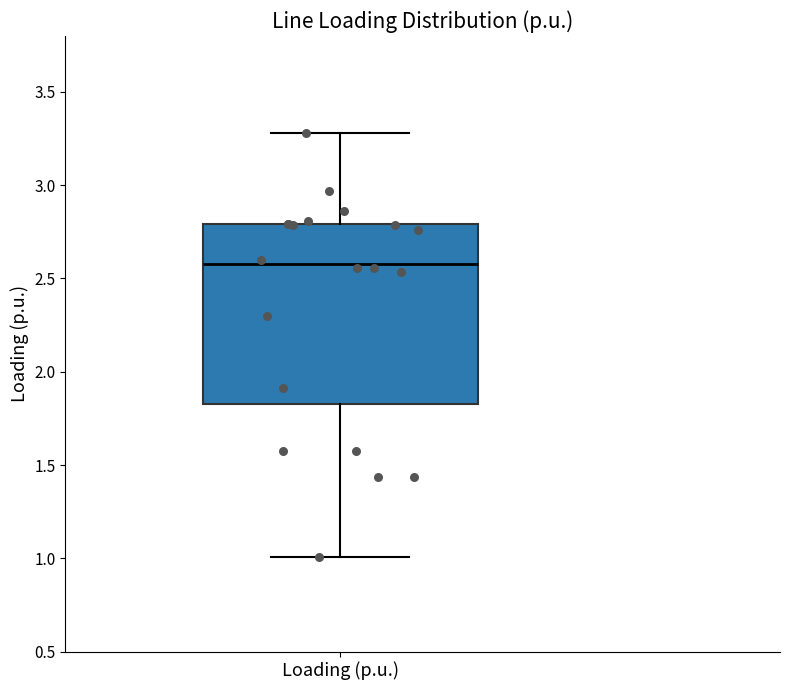

Transcribe this box plot: give where the median line is, the range the box spans, and where the two whiskers end, as read against the y-axis. The values are not printed on the chart, so give them approximately, as read against the axis.

median 2.60, box 1.85 to 2.80, whiskers 1.00 to 3.30